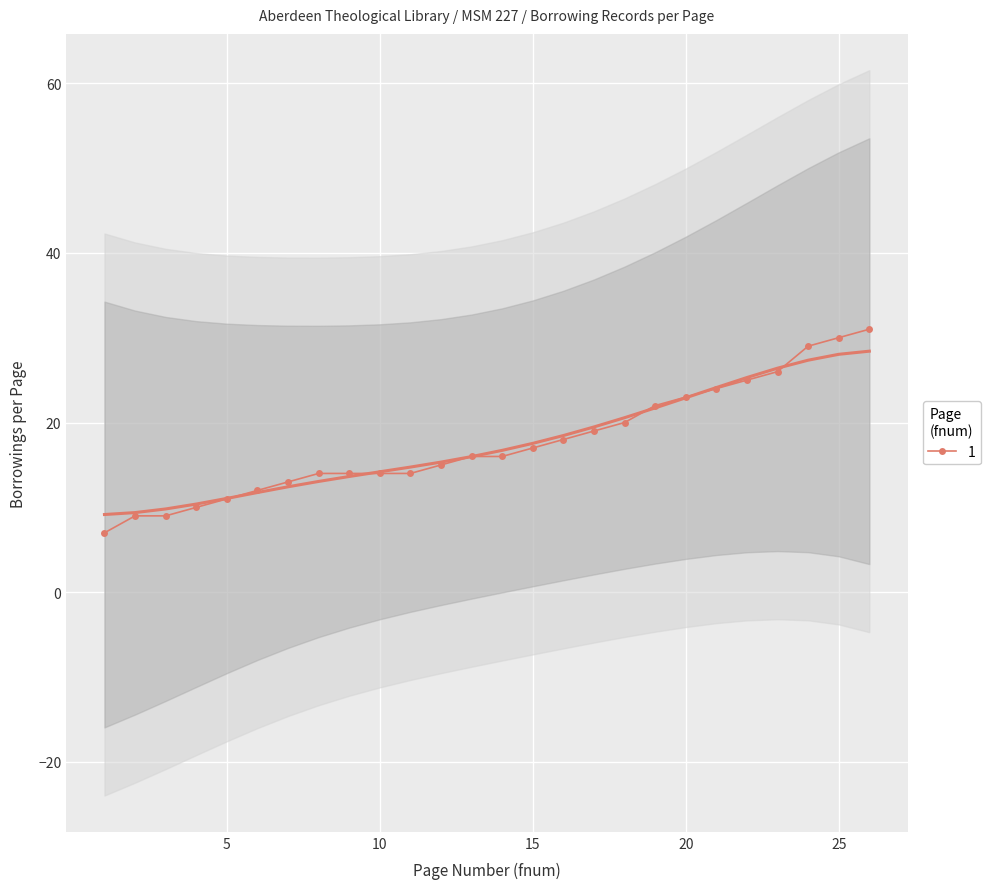

What is the difference between the maximum and minimum values?

24